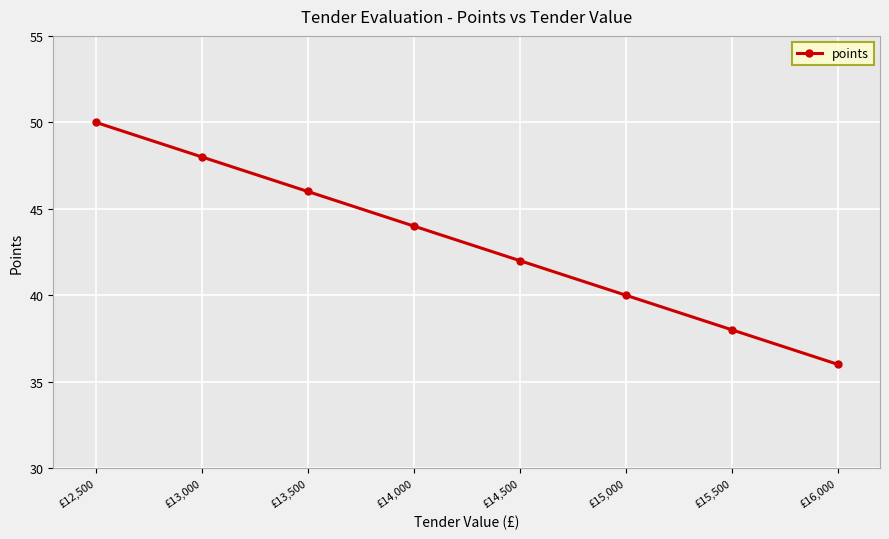

Where does the data first go above 44?

£12,500